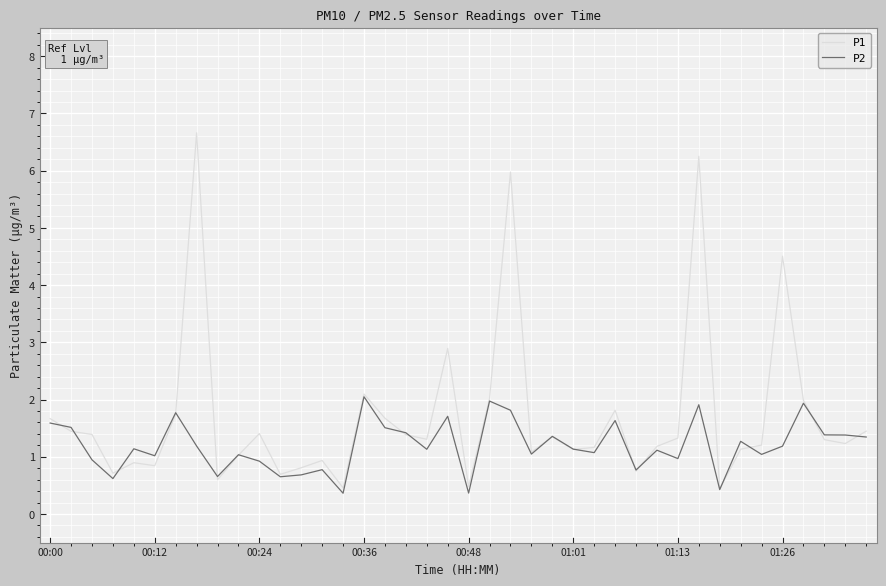

What are all the series names shown in the legend?

P1, P2